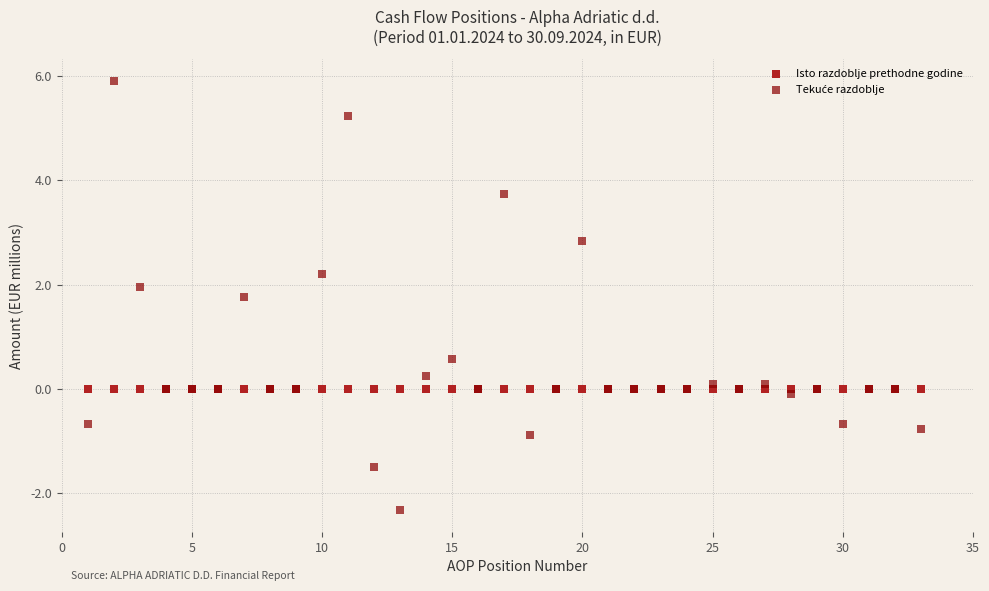

What is the X range (max minus min) for the scatter plot?

32.0